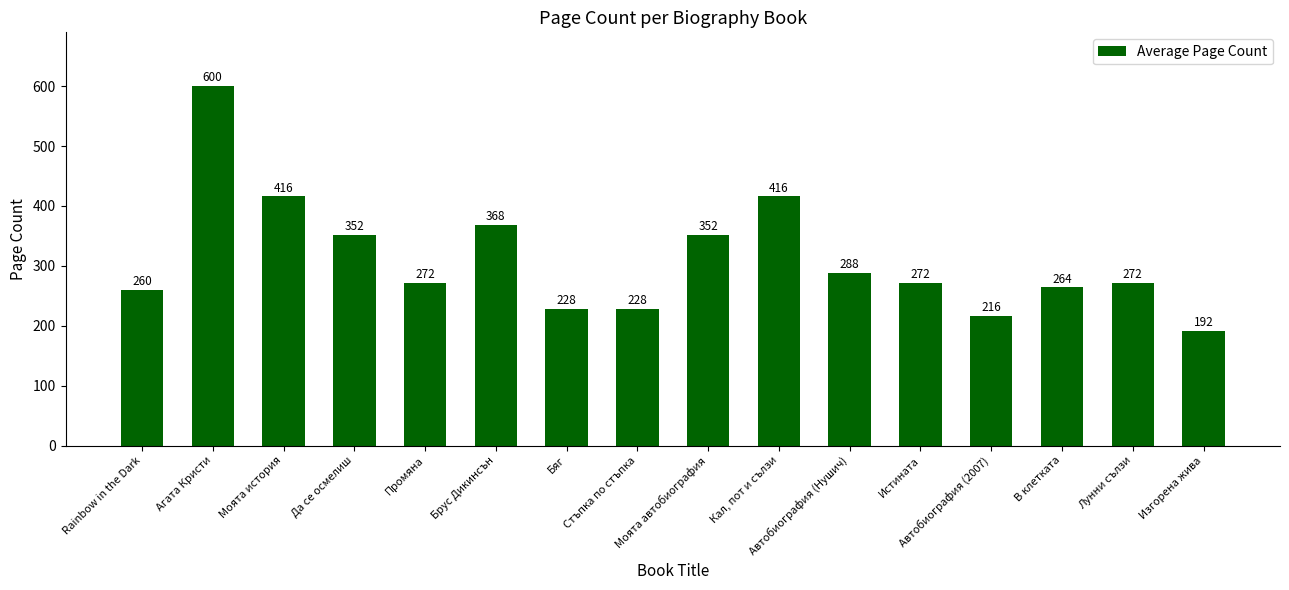

What is the difference between the maximum and minimum values?

408